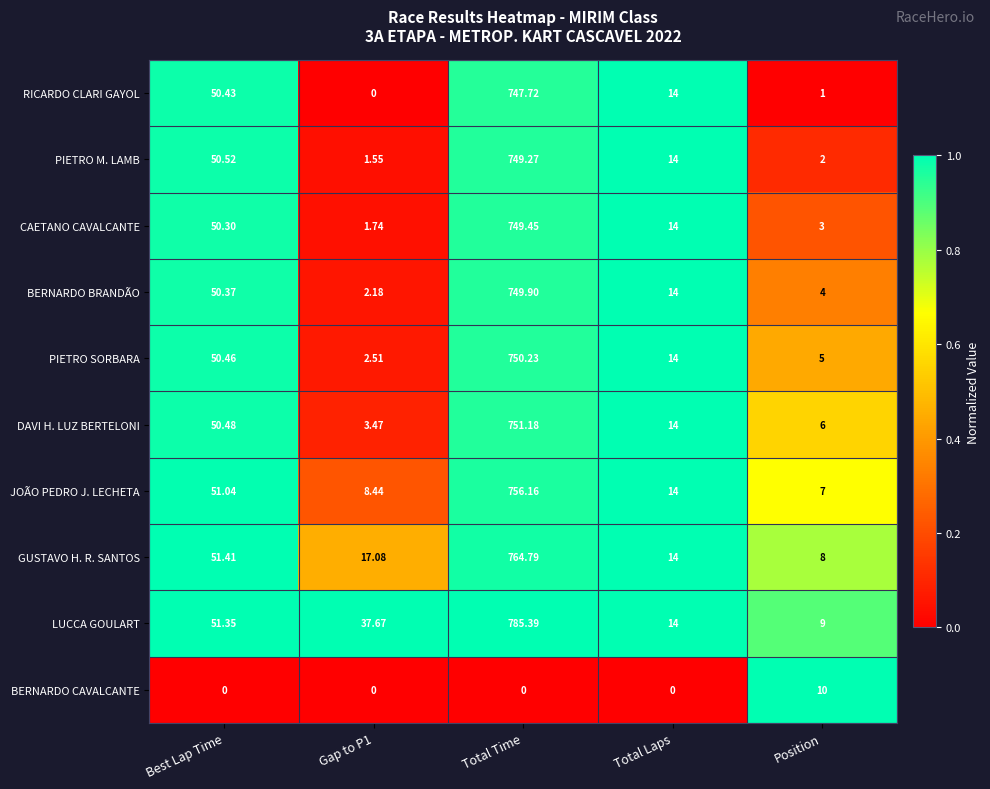

Between Total Time and Total Laps, which series saw the biggest shift?

LUCCA GOULART